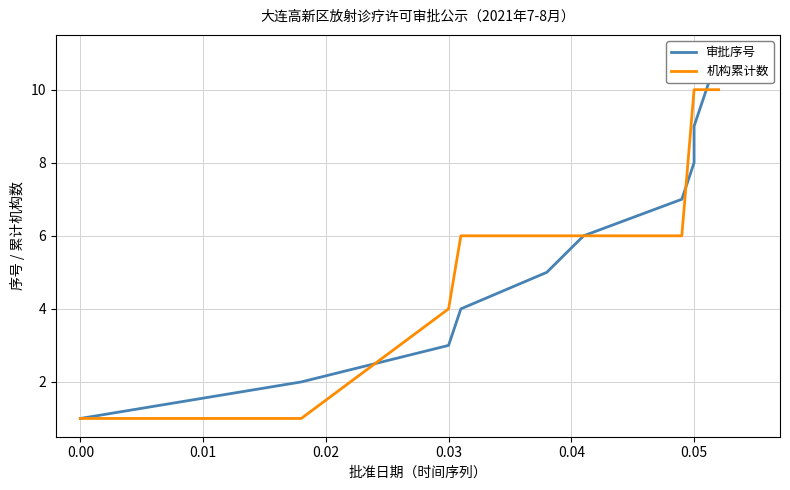

True or false: 机构累计数 and 审批序号 cross at least once.

True